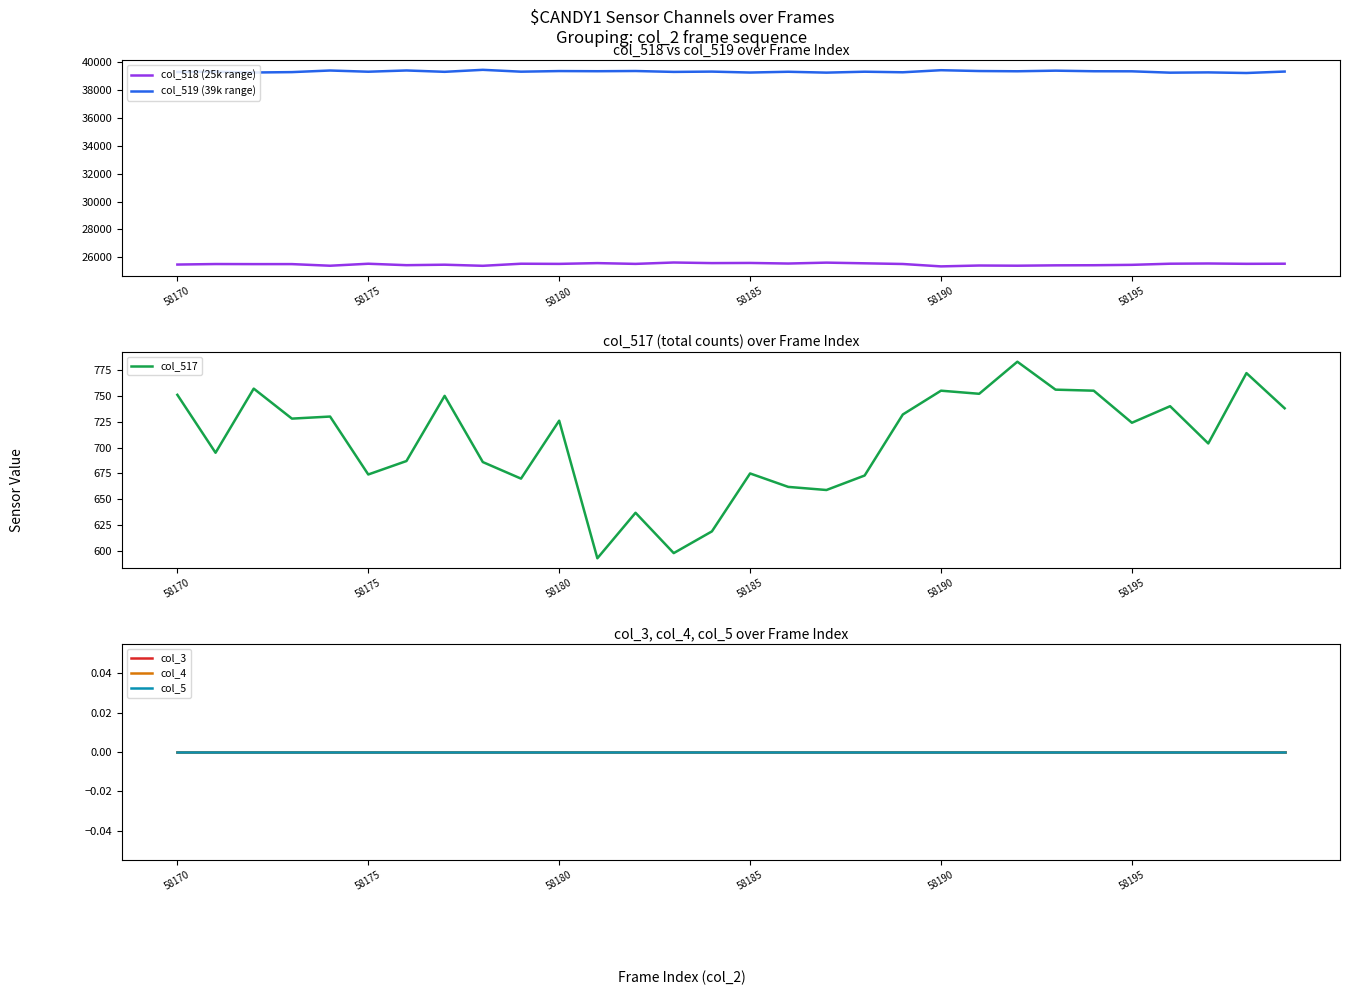

The value of col_3 at 58170 is 0. True or false?

True